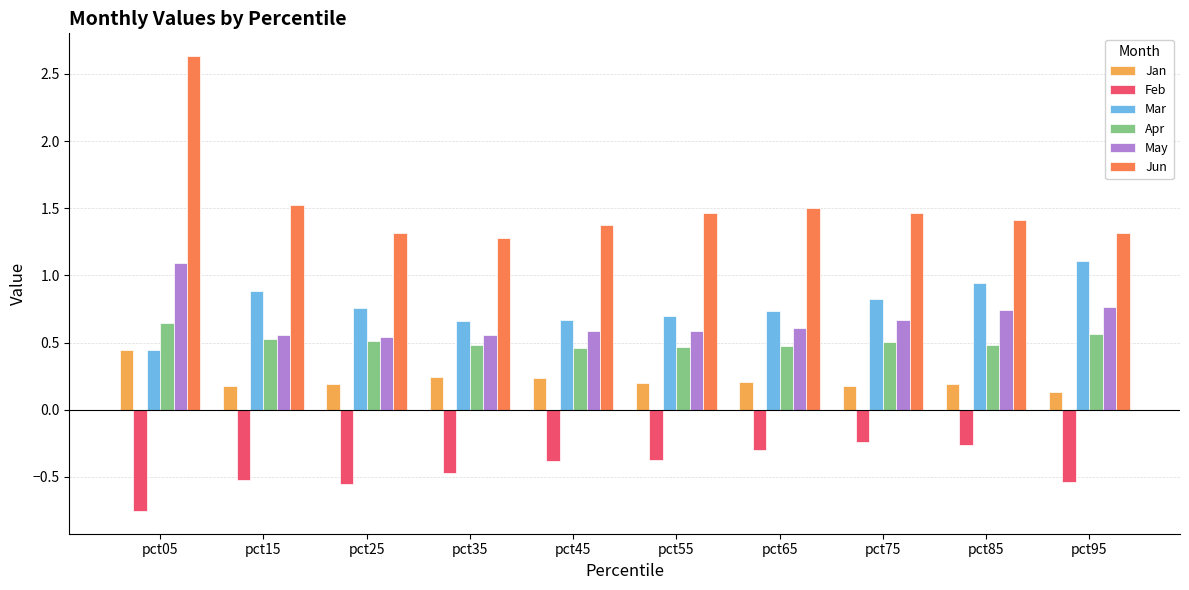

What is the value of the May bar at the 1st from the left?

1.1